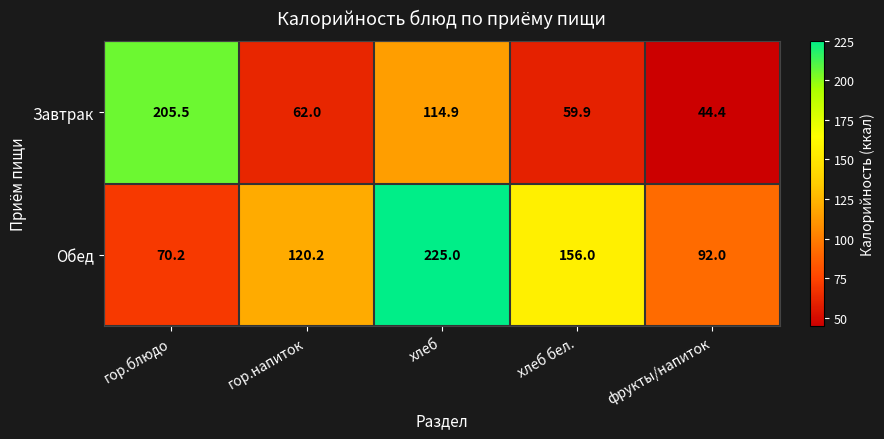

Which category has the highest value across all series?

хлеб